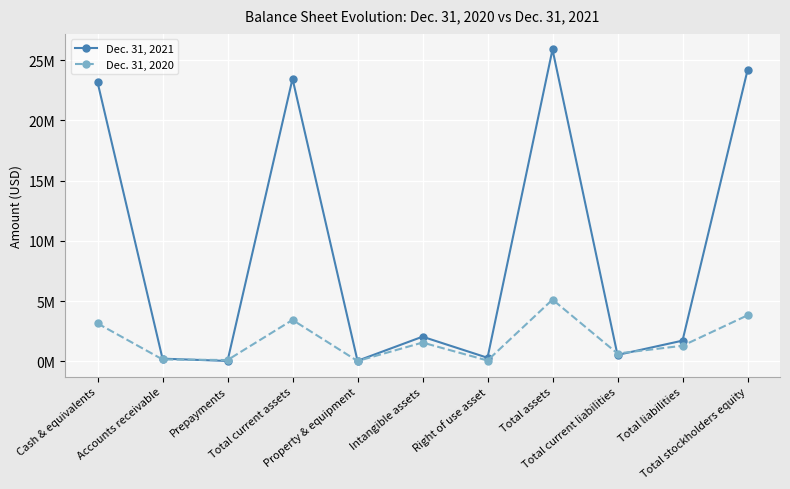

True or false: Dec. 31, 2021 has more than 1 points higher than both neighbors.

True